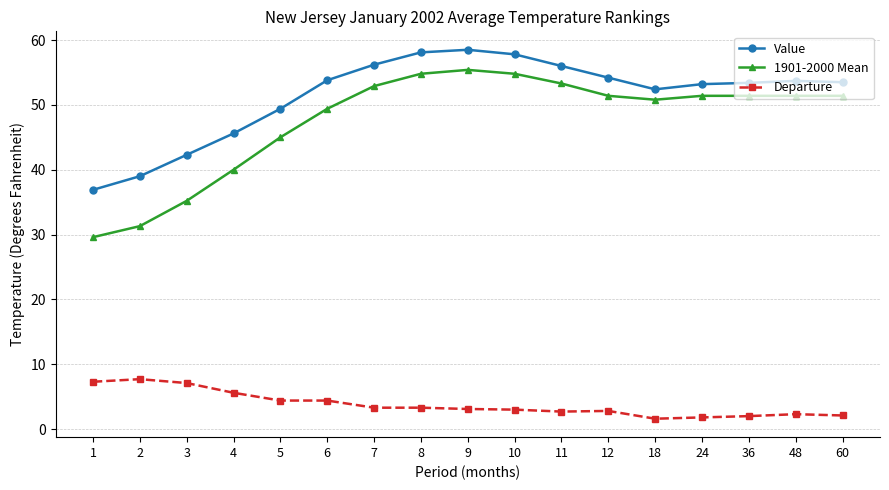

At how many categories does at least one series exceed 22?

17